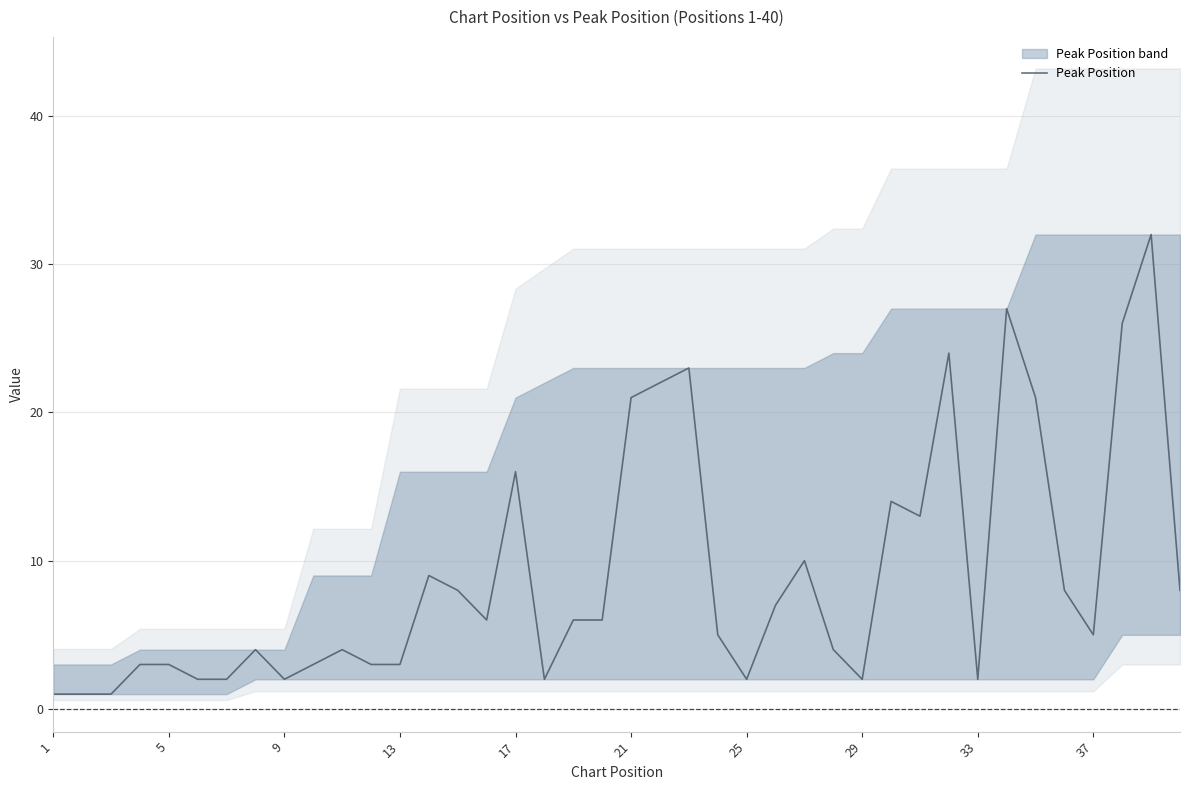

How many points are higher than both their immediate neighbors (excluding endpoints)?

10